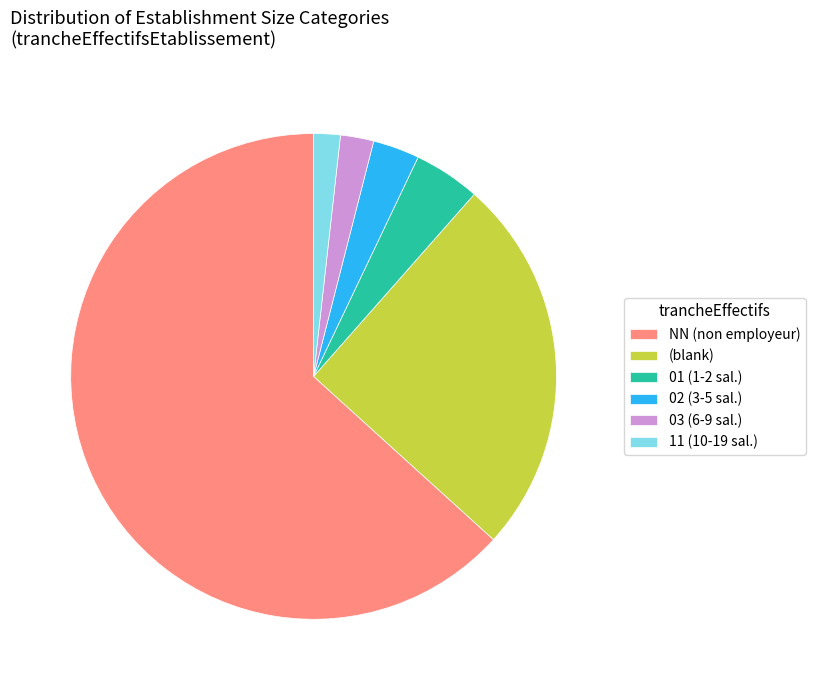

Count the number of slices in the pie.

6